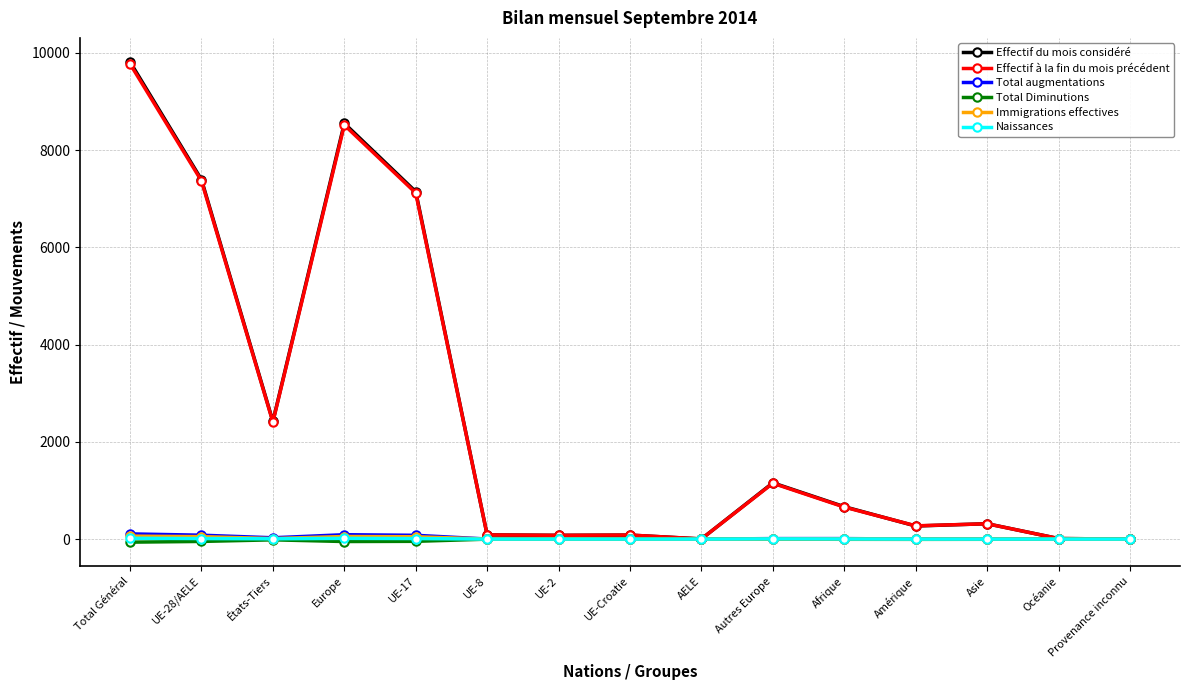

What is the maximum value shown in the chart?

9813